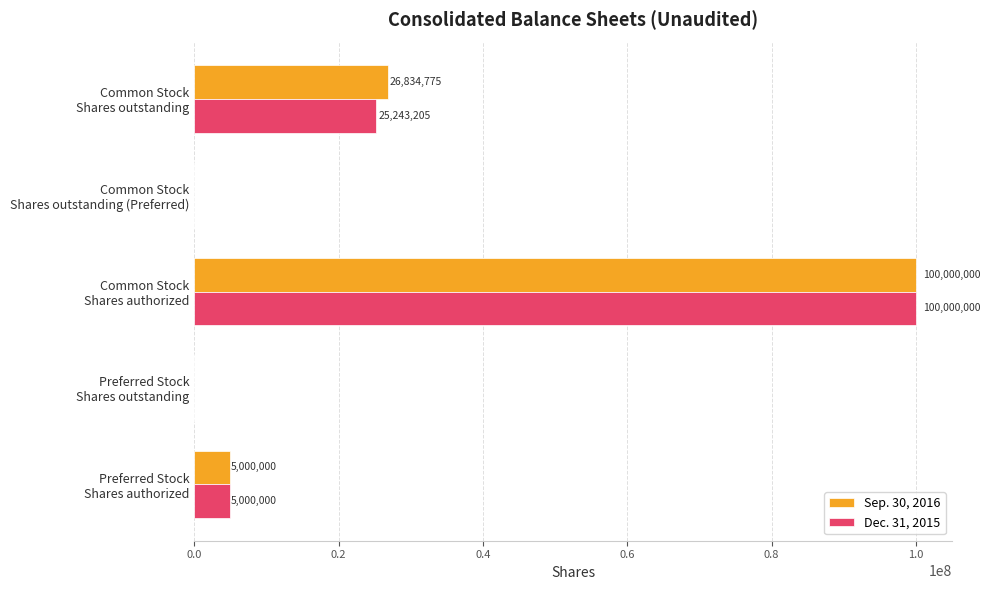

What is the sum of all Sep. 30, 2016 values?

131834775